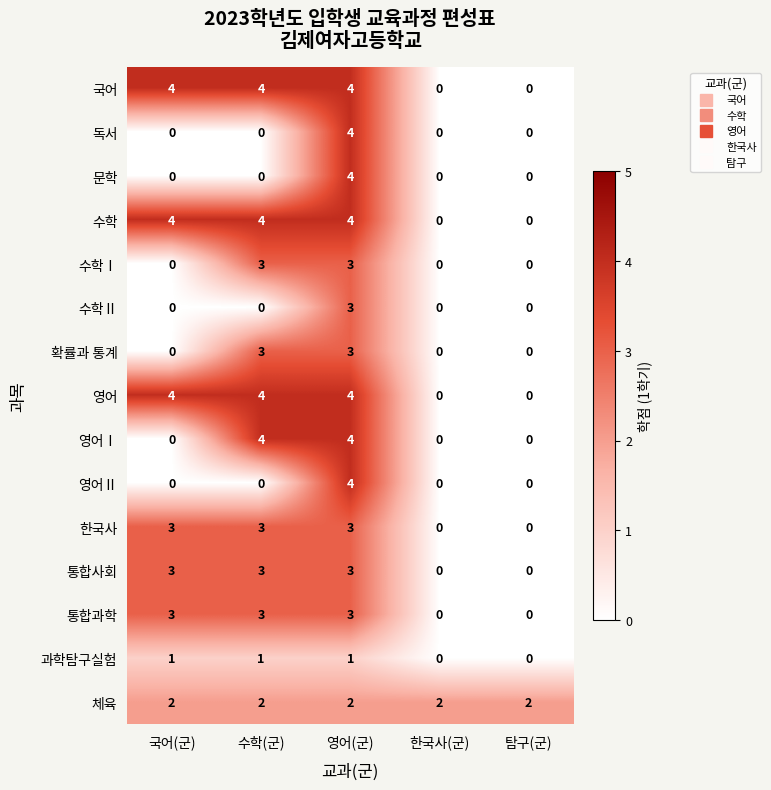

Count the 영어Ⅱ values in the range 0 to 1.

4